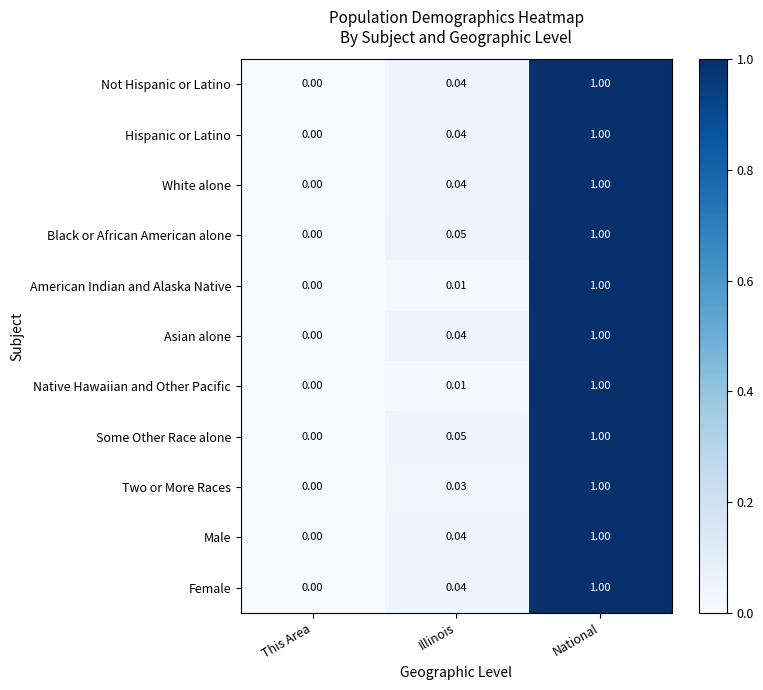

What is the total value across all series at Illinois?

0.4